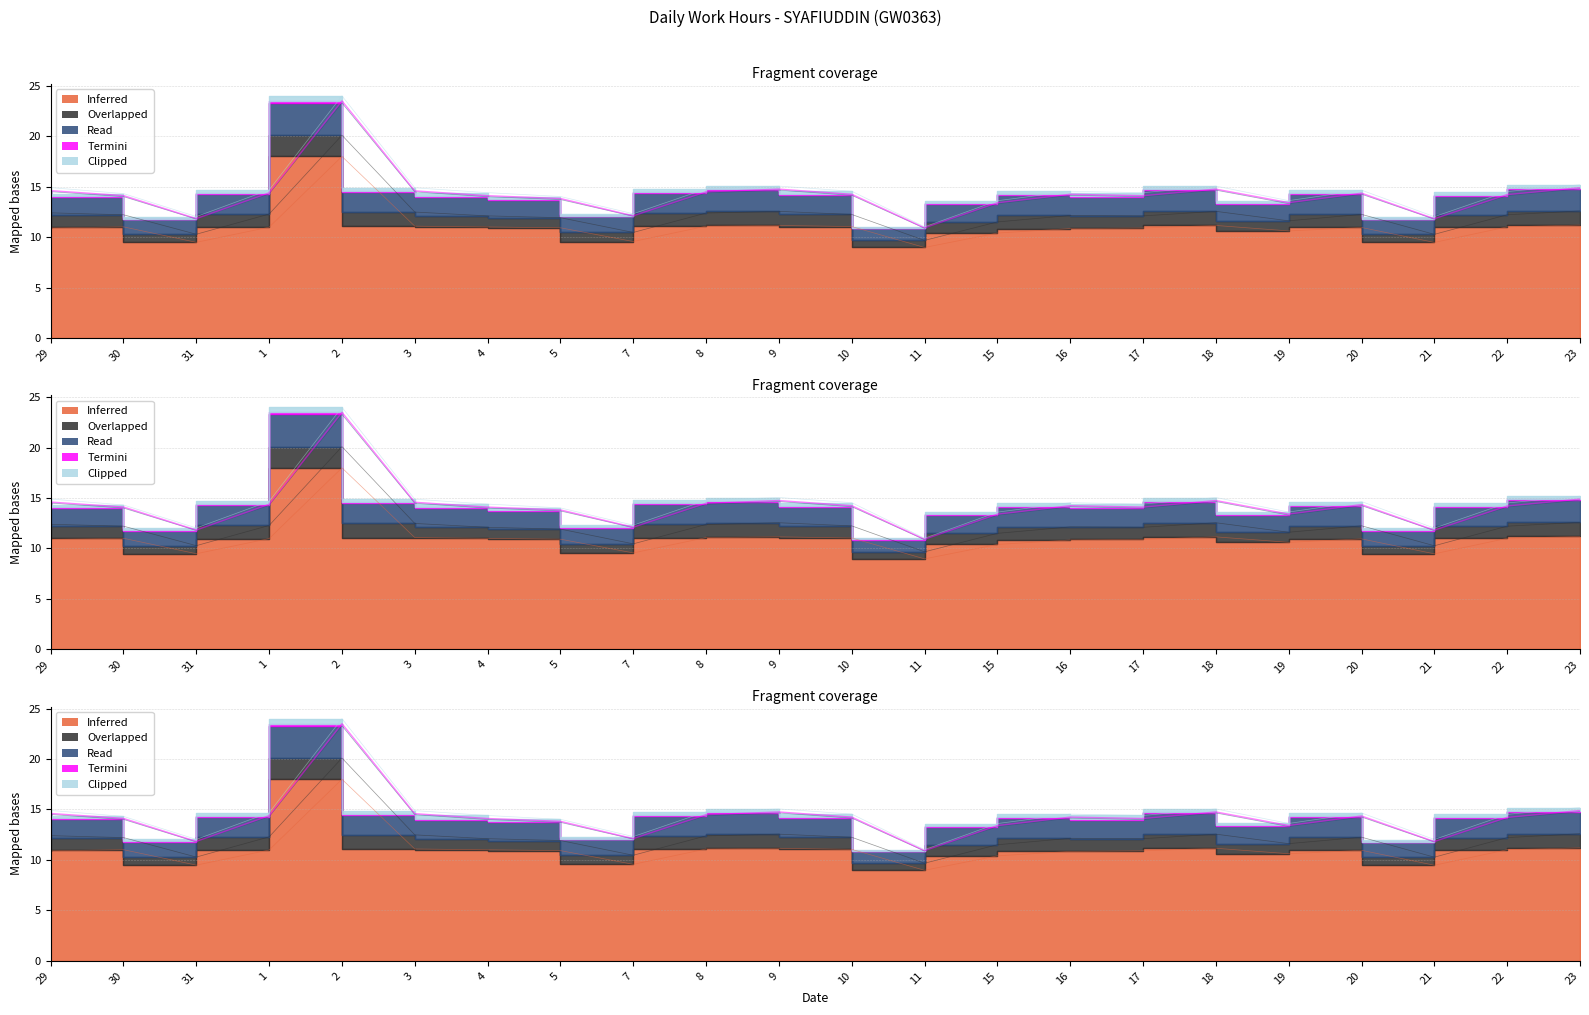

Rank the series at 4 from lowest to highest value.

Termini, Clipped, Overlapped, Read, Inferred